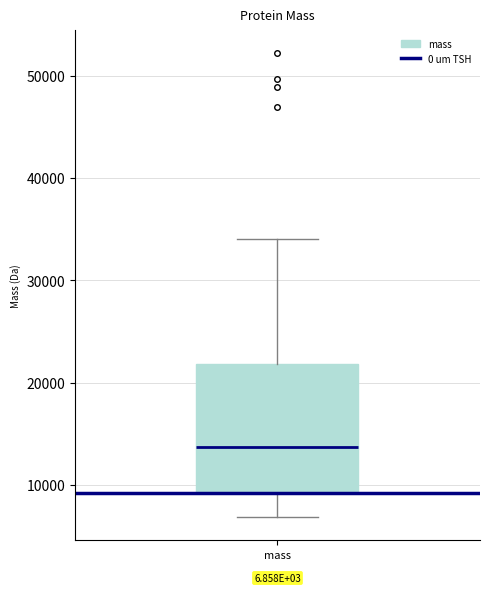

Read this box plot against the y-axis: the position of the median line, the range covered by the box, and the ends of both whiskers. The values are not printed on the chart, so give them approximately, as read against the axis.

median 14000, box 9000 to 22000, whiskers 7000 to 34000